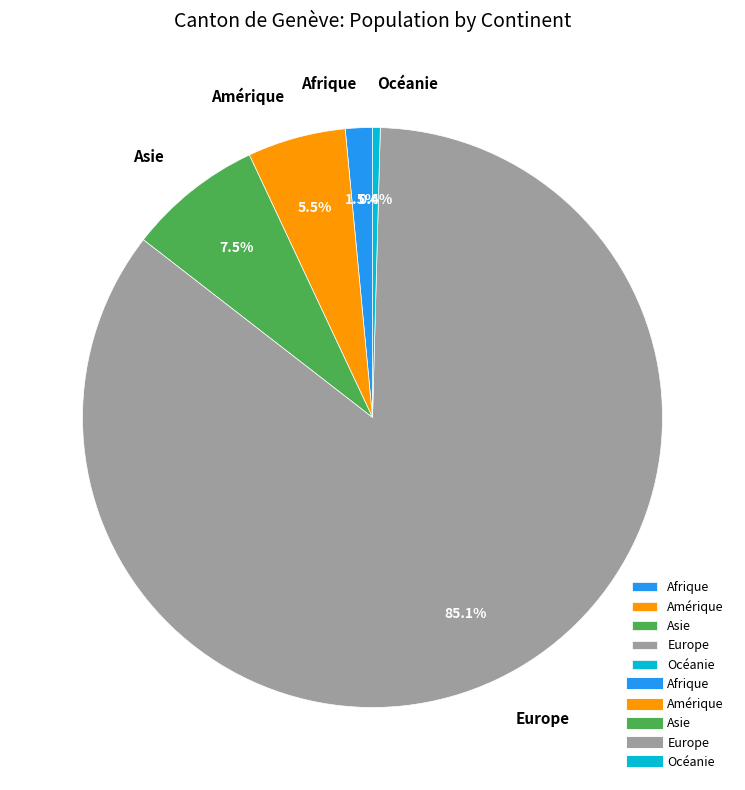

What portion of the pie excludes Océanie?

99.6%